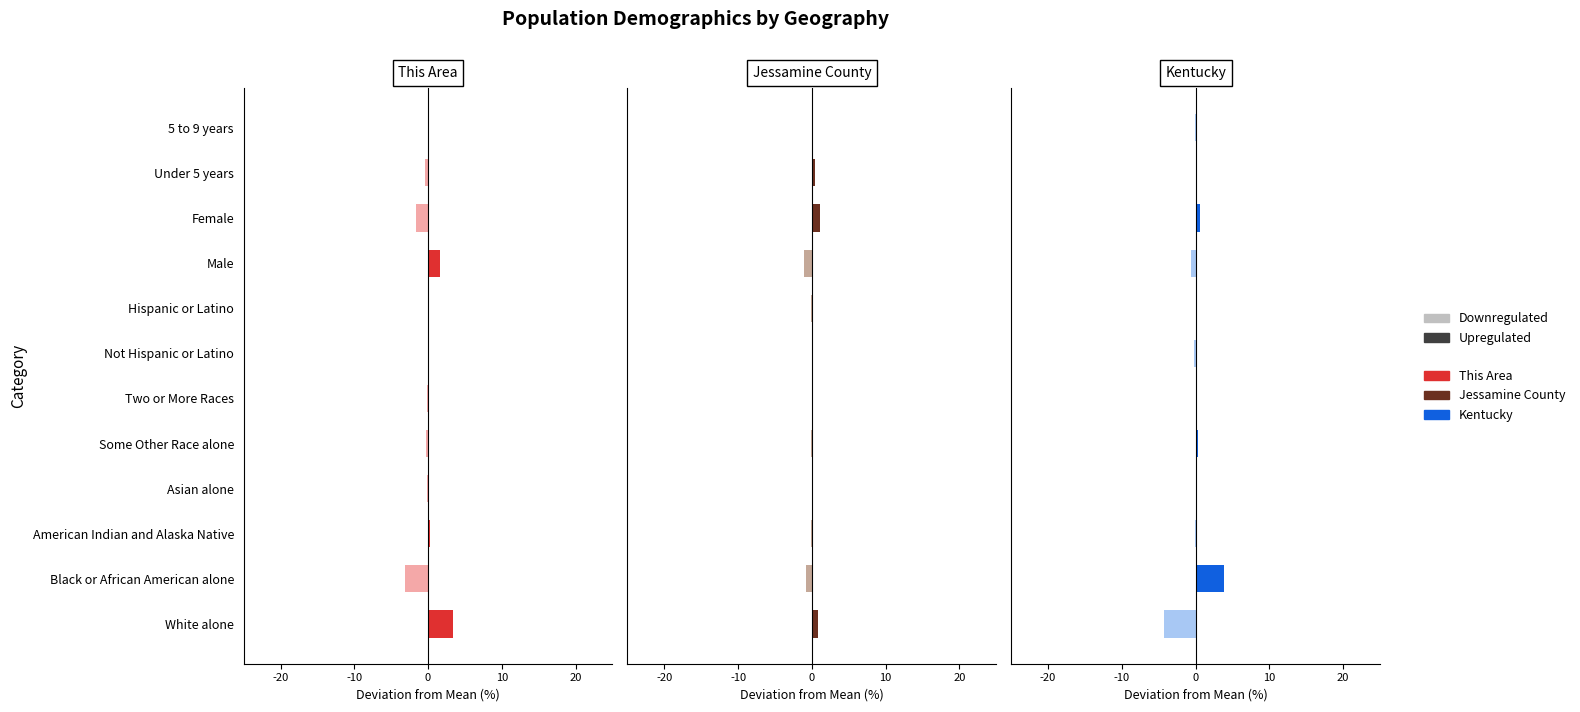

Rank the series by their maximum value, from highest to lowest.

Upregulated, Downregulated